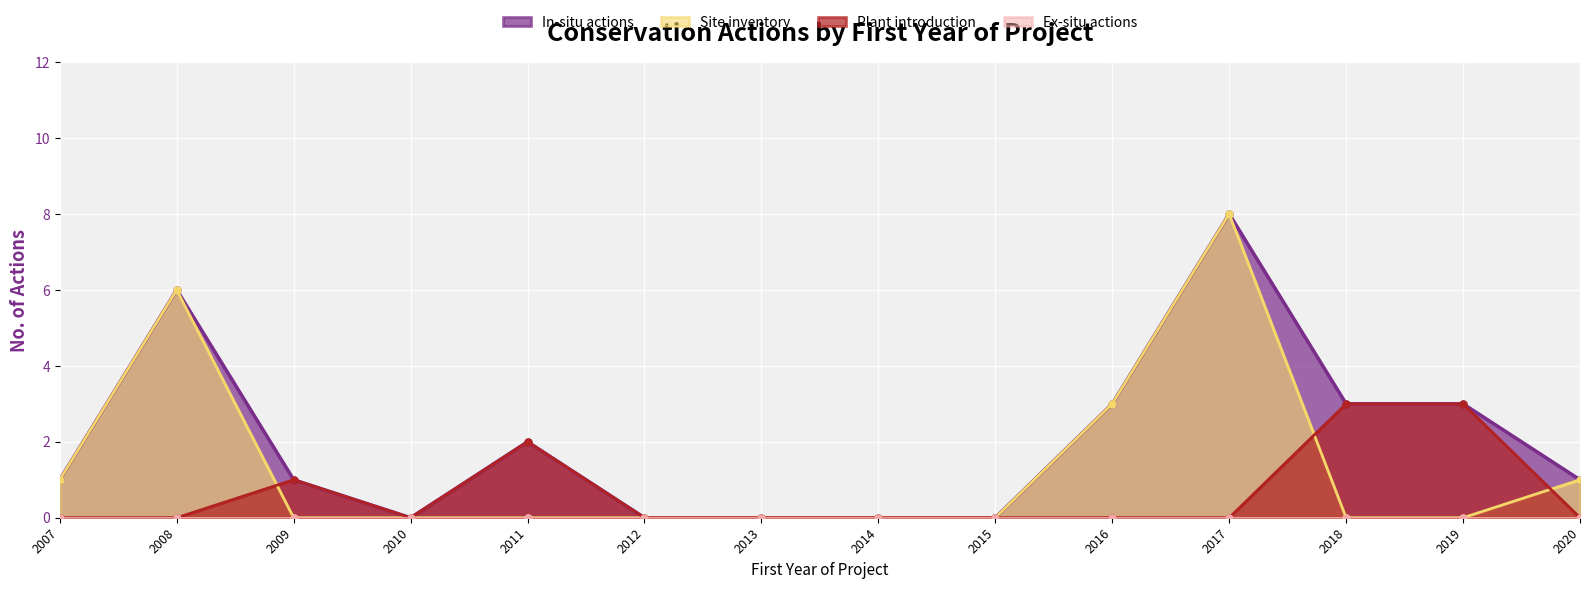

How many positive values does the Plant introduction series have?

4